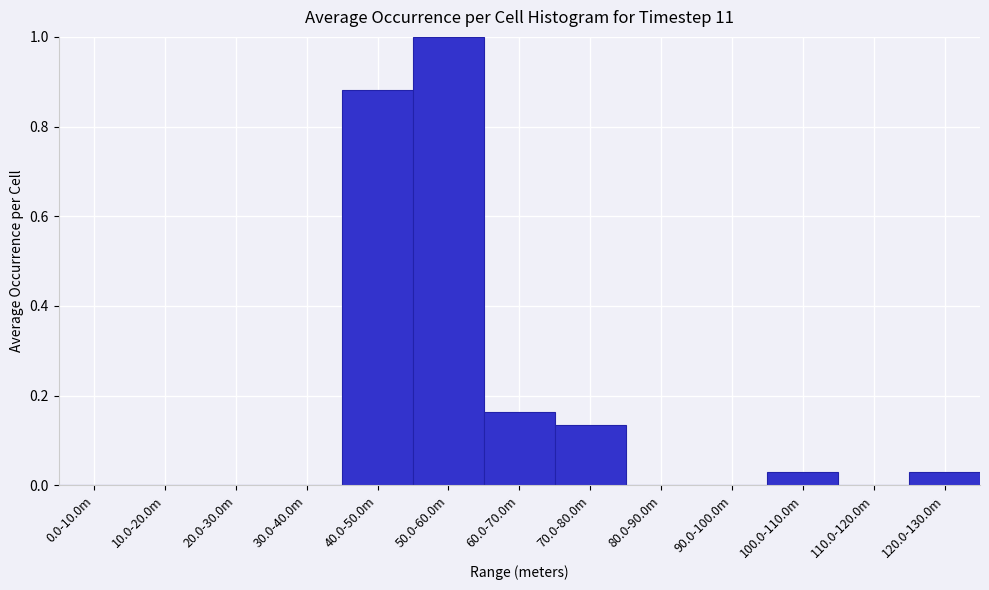

Between 90.0-100.0m and 60.0-70.0m, which is larger?

60.0-70.0m